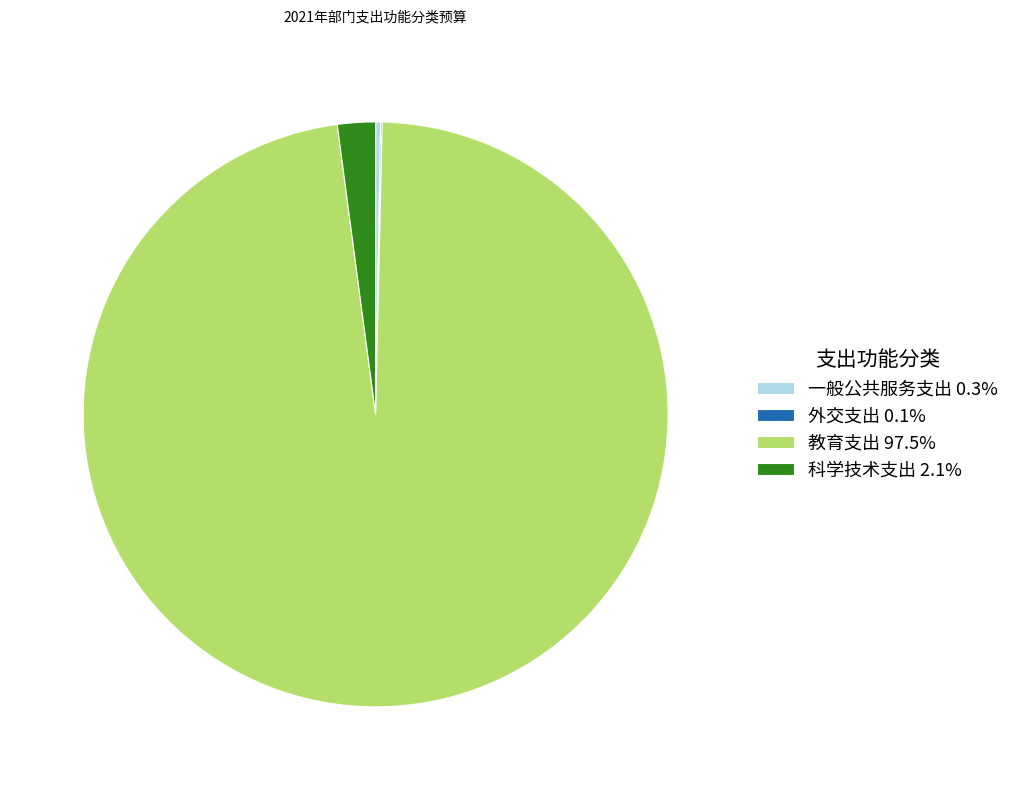

Does 教育支出 97.5% represent more than half of the total?

Yes